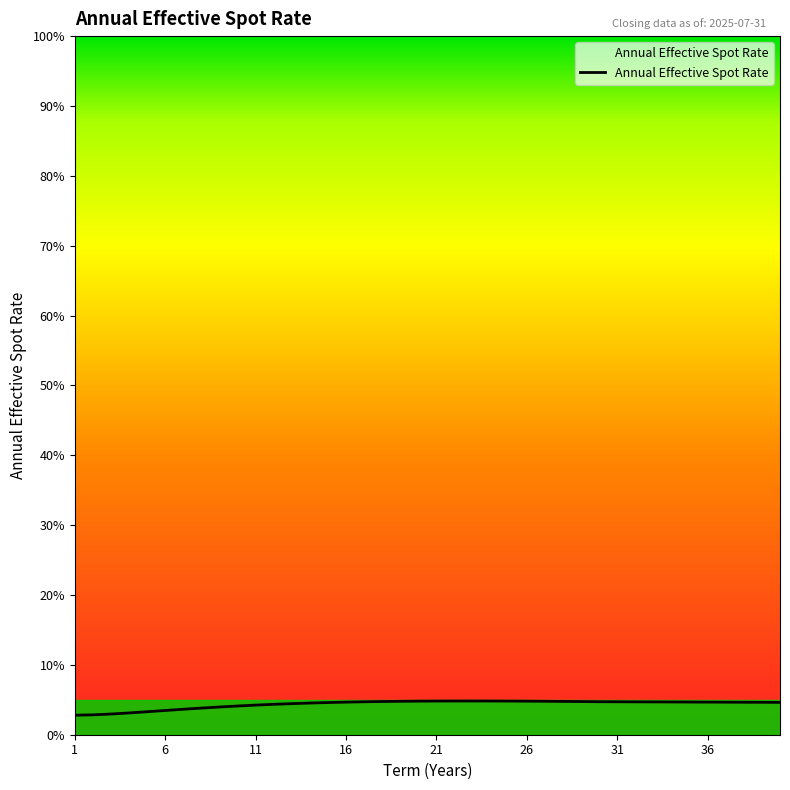

Does the chart have visible grid lines?

No